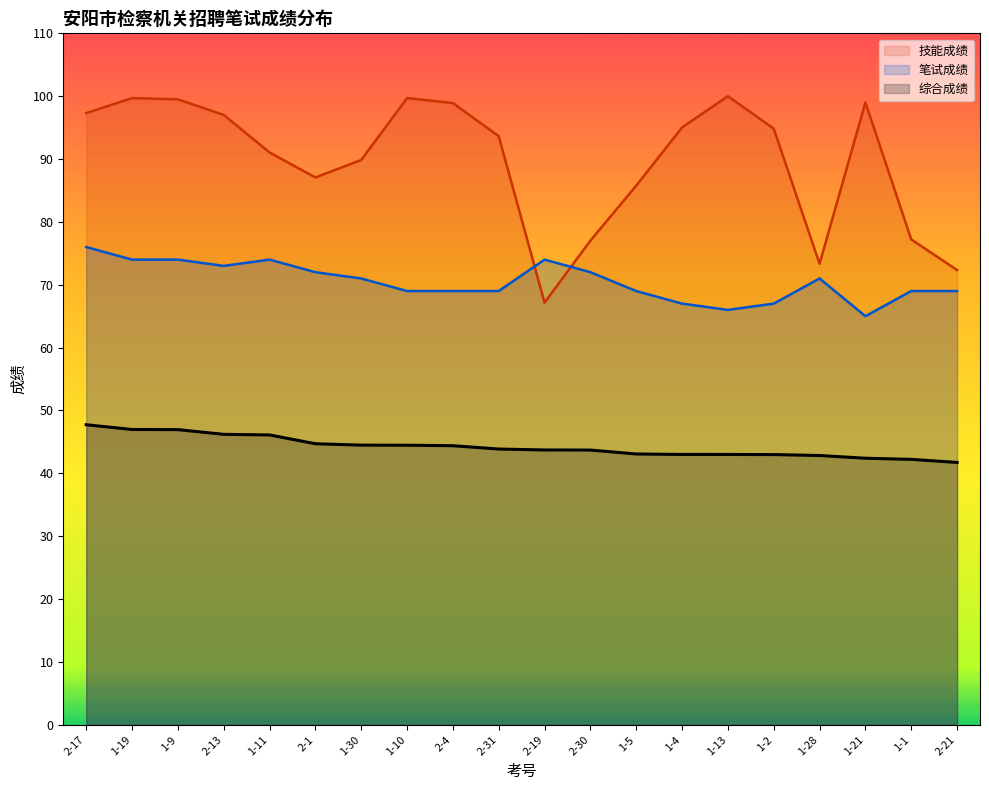

True or false: 笔试成绩 has a value of 67.0 at 1-2.

True